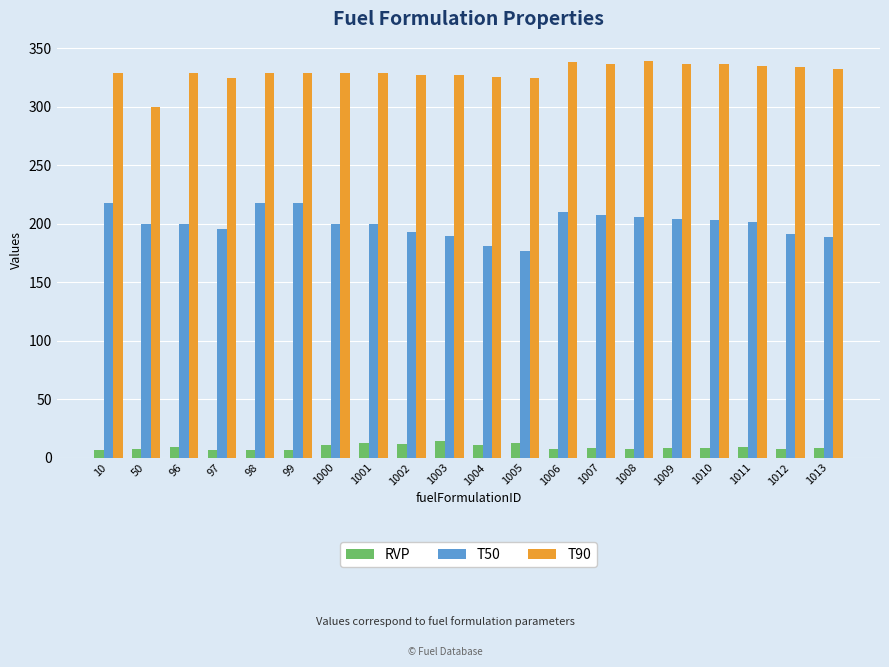

Which series changed the most between 1006 and 1013?

T50